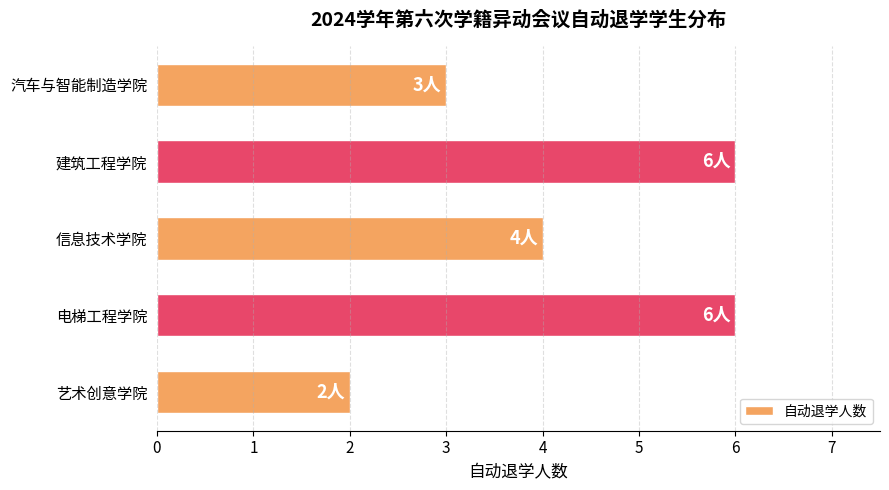

How many distinct data groups are displayed?

1